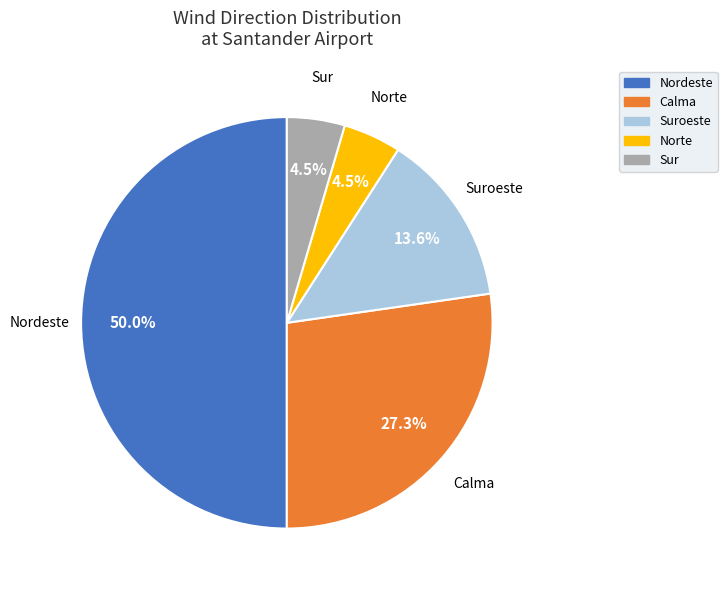

Which category accounts for the majority?

Nordeste